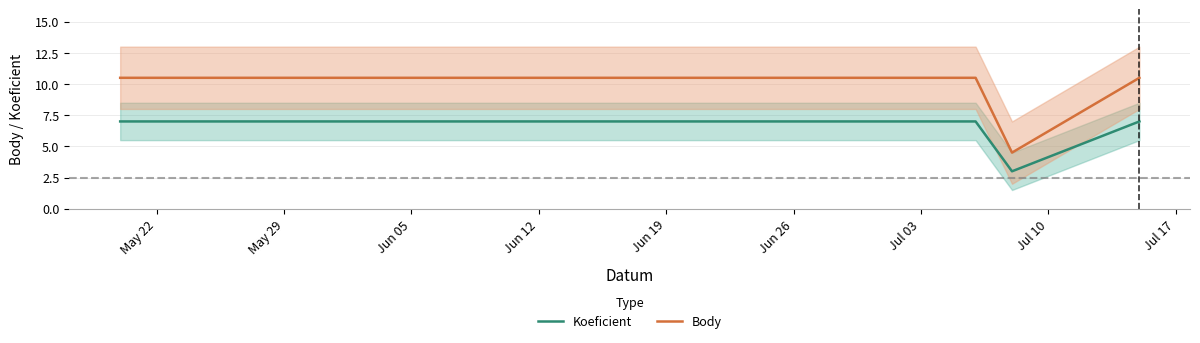

How many values in the Body series exceed 10?

3